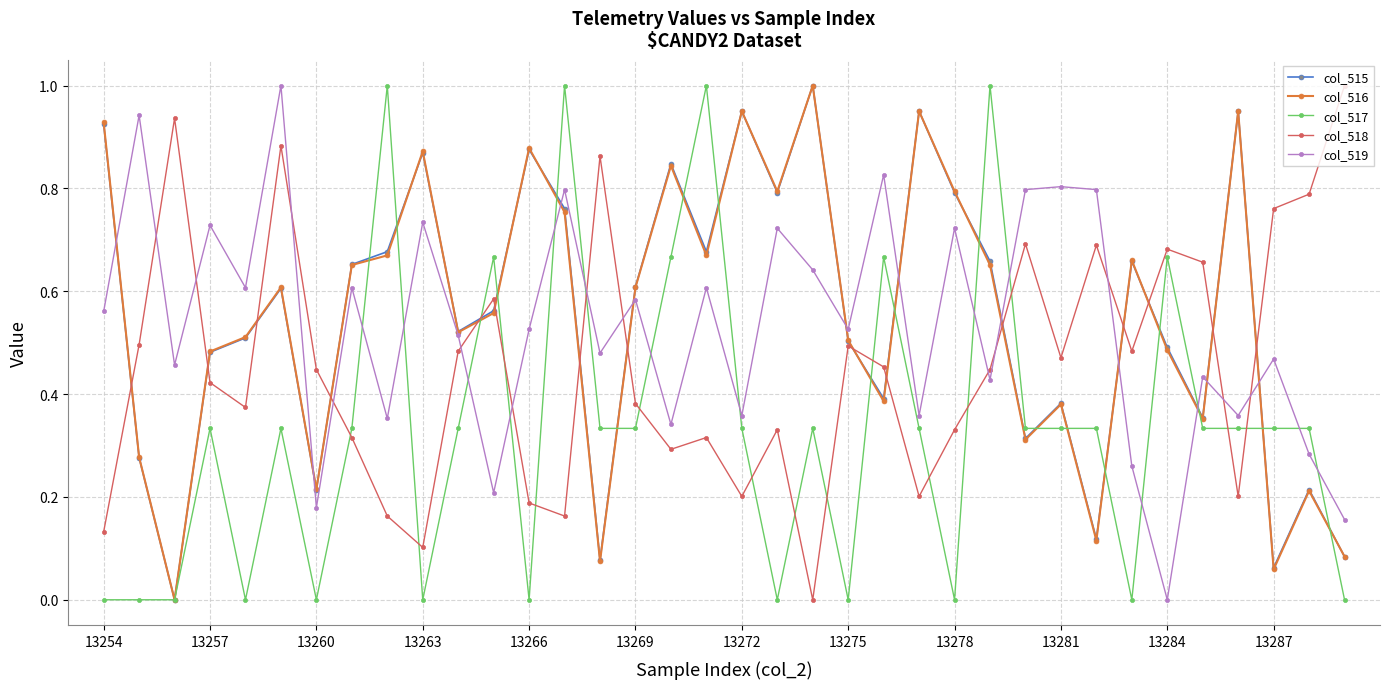

True or false: col_517 has more than 0 interior local peaks.

True